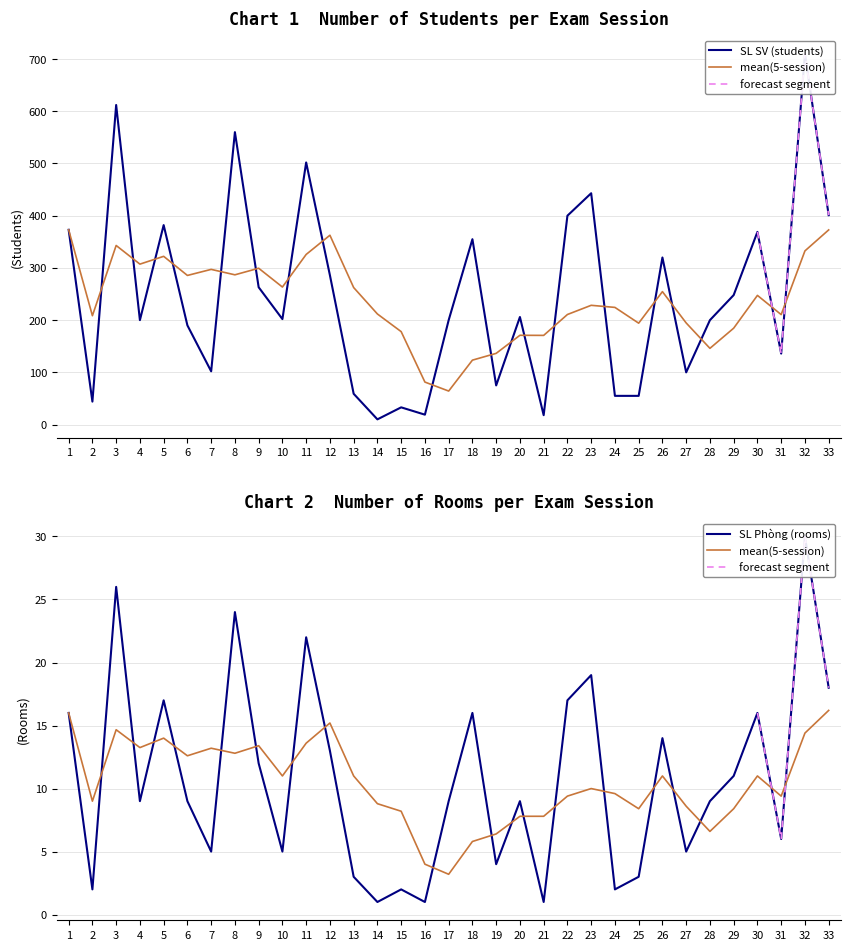

Which series has the widest spread of values?

SL SV (Number of Students)